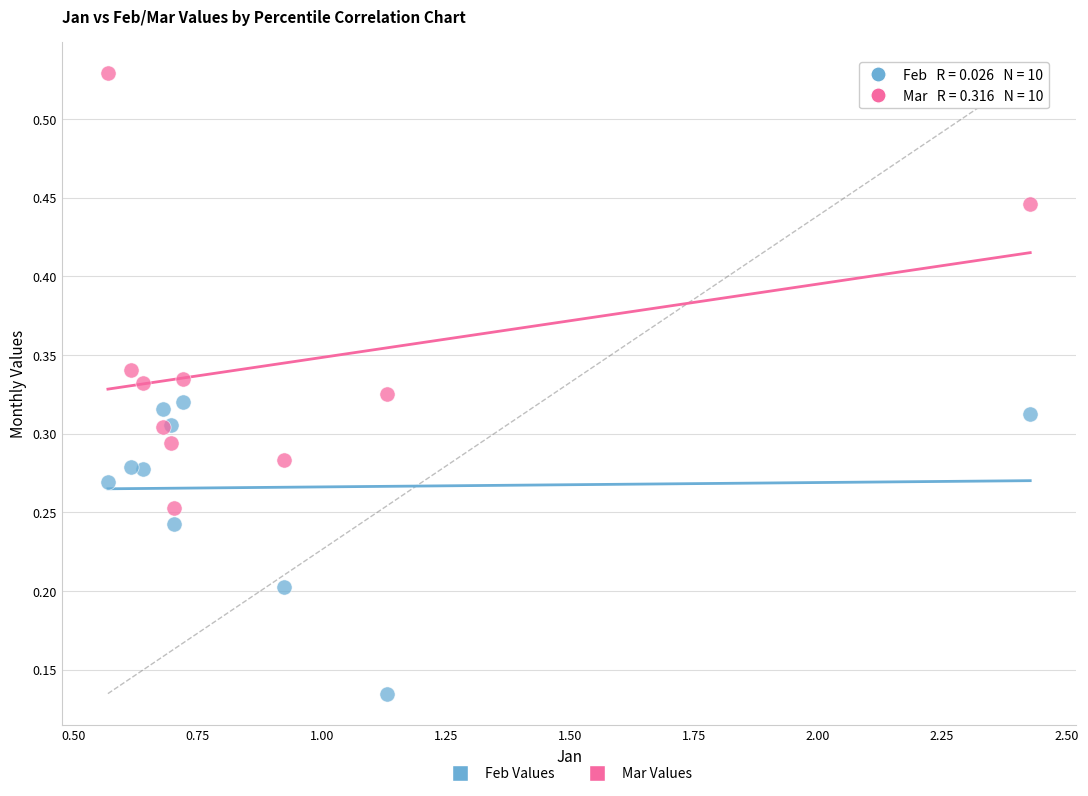

Which series reaches the maximum Y coordinate?

Mar Values